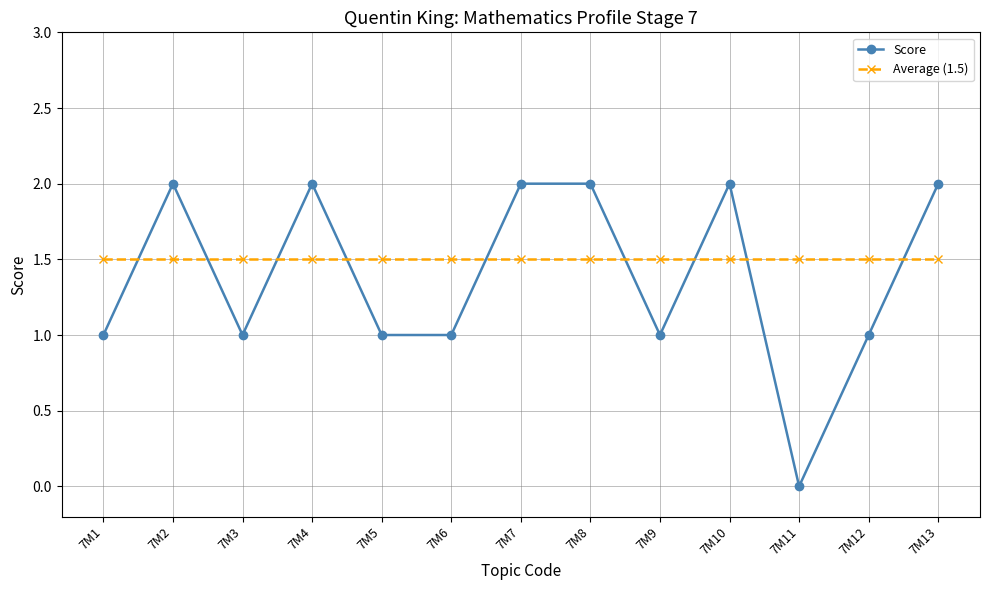

The Score series shows 0.5 at 7M13. True or false?

False